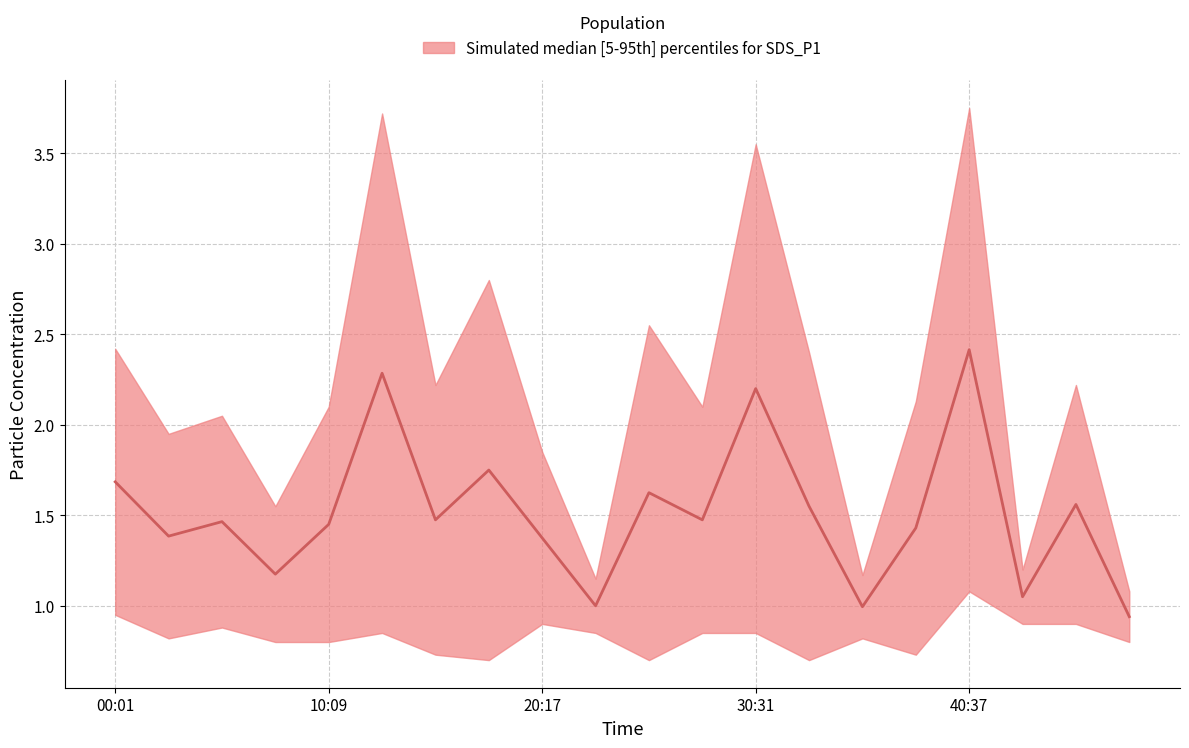

What is the difference between the maximum and minimum values?

1.5